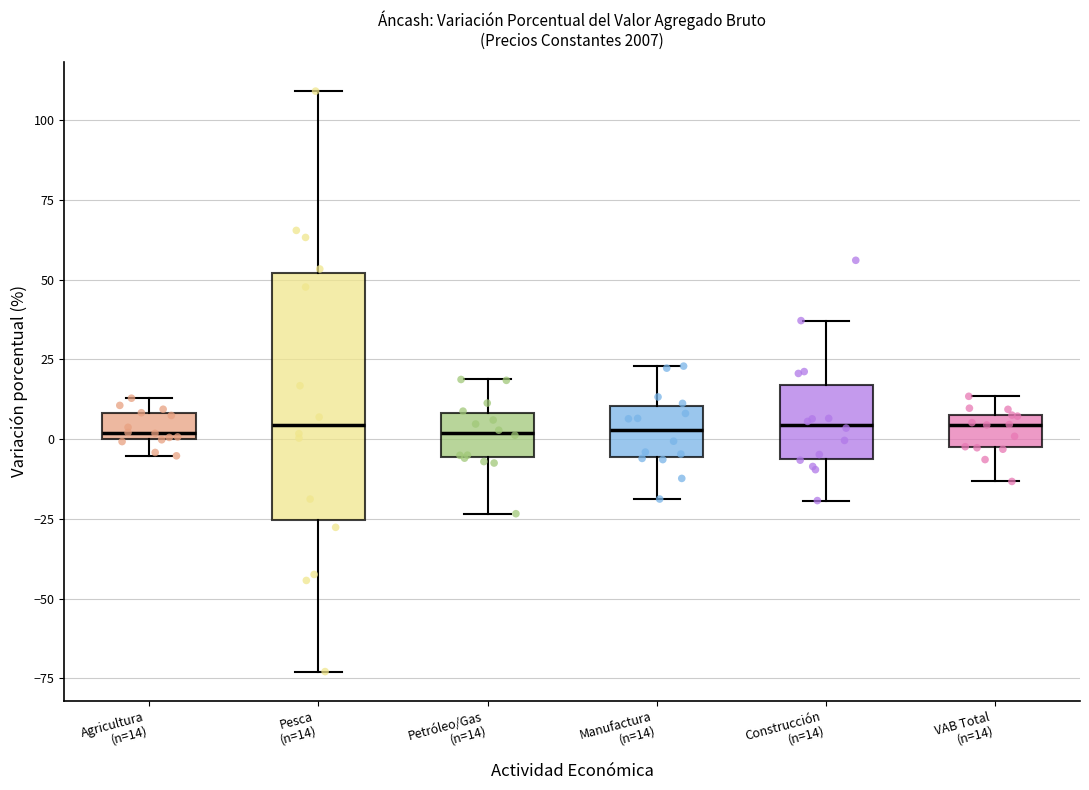

Where is the upper edge of the box for VAB Total (n=14) on the y-axis? The values are not printed on the chart, so give them approximately, as read against the axis.

5